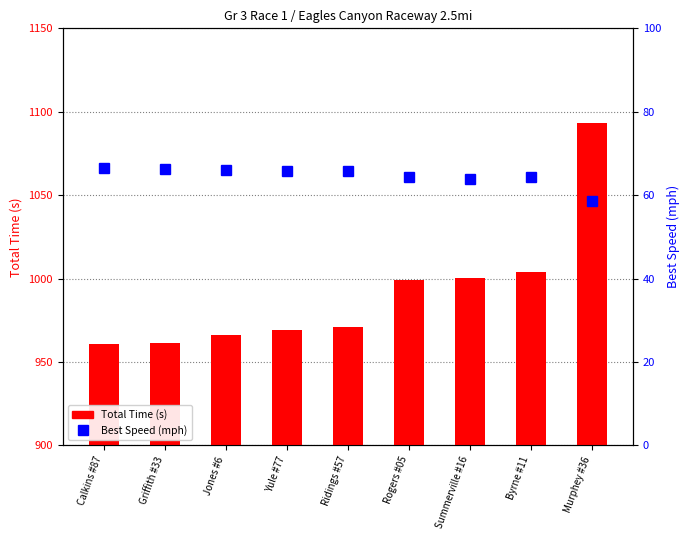

What is the difference between the second highest and second lowest values in the Total Time (s) series?

42.4